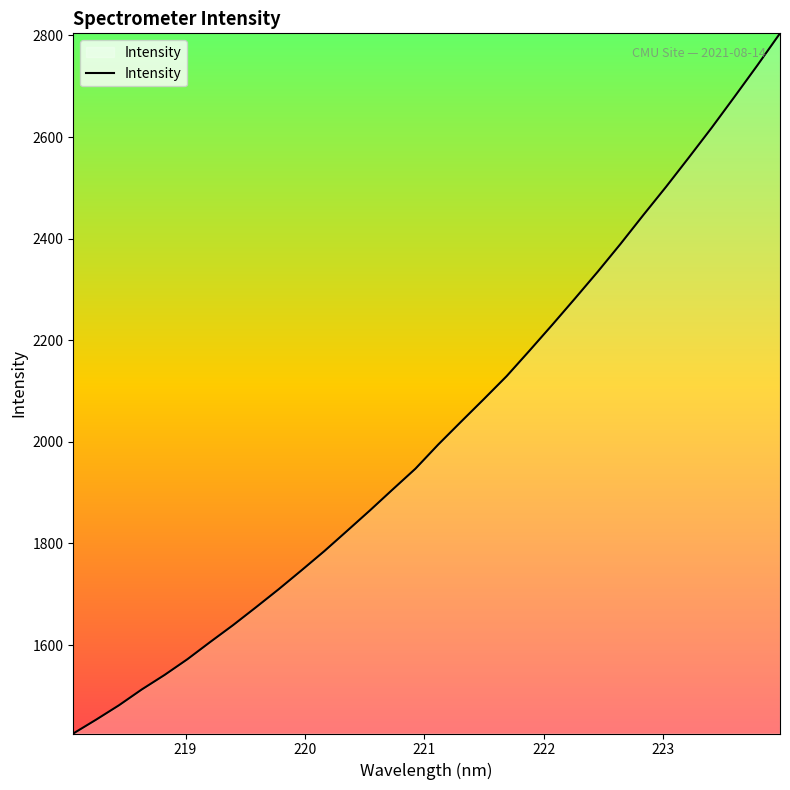

What is the maximum value shown in the chart?

2804.1